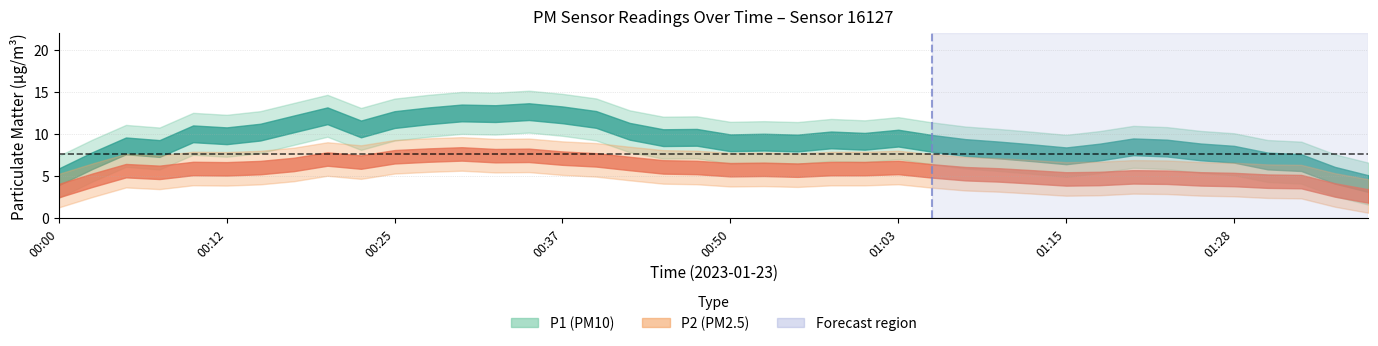

How many interior local peaks does the P1 series have?

11